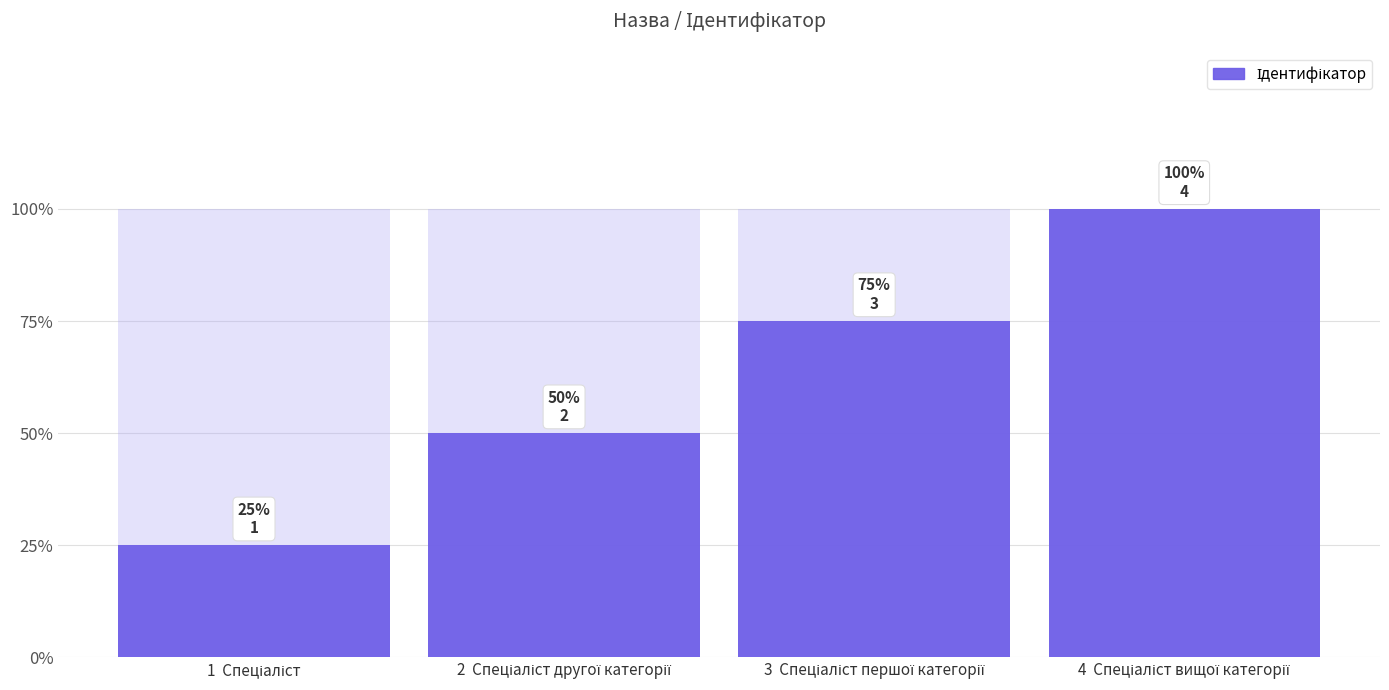

The chart shows a value of 1 at 1  Спеціаліст. True or false?

True